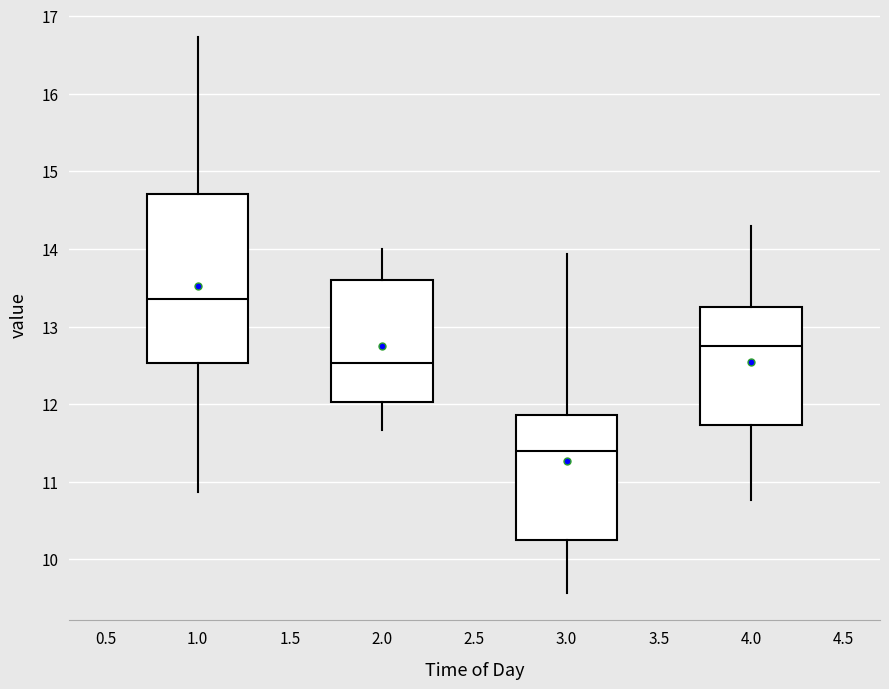

Comparing the boxes themselves (not the whiskers), which one is the tallest?

1.0